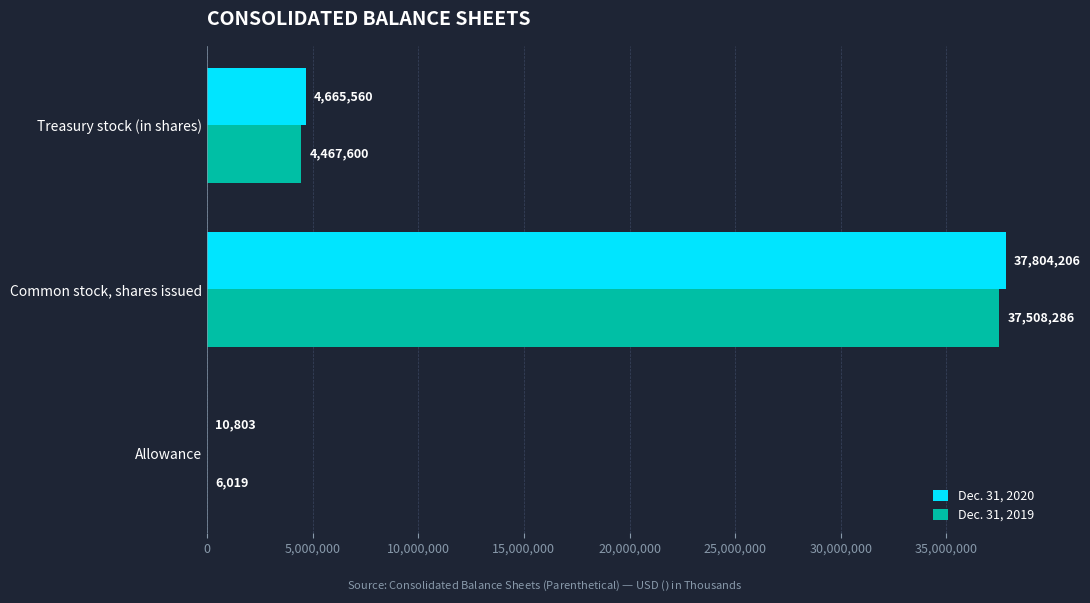

What is the total value across all series at Common stock, shares issued?

75312492